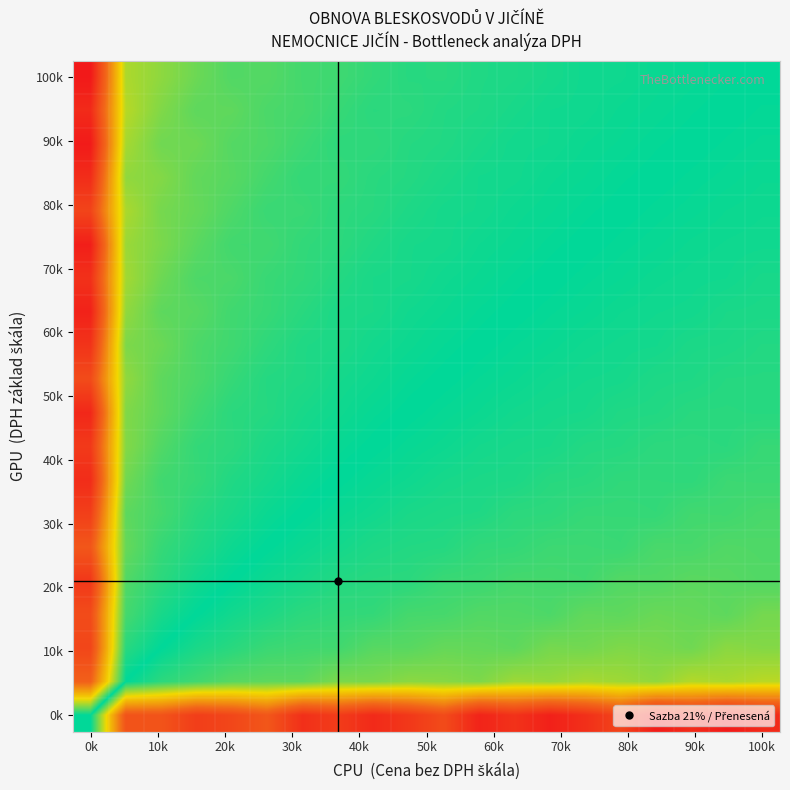

Which label corresponds to the largest value in the chart?

0k